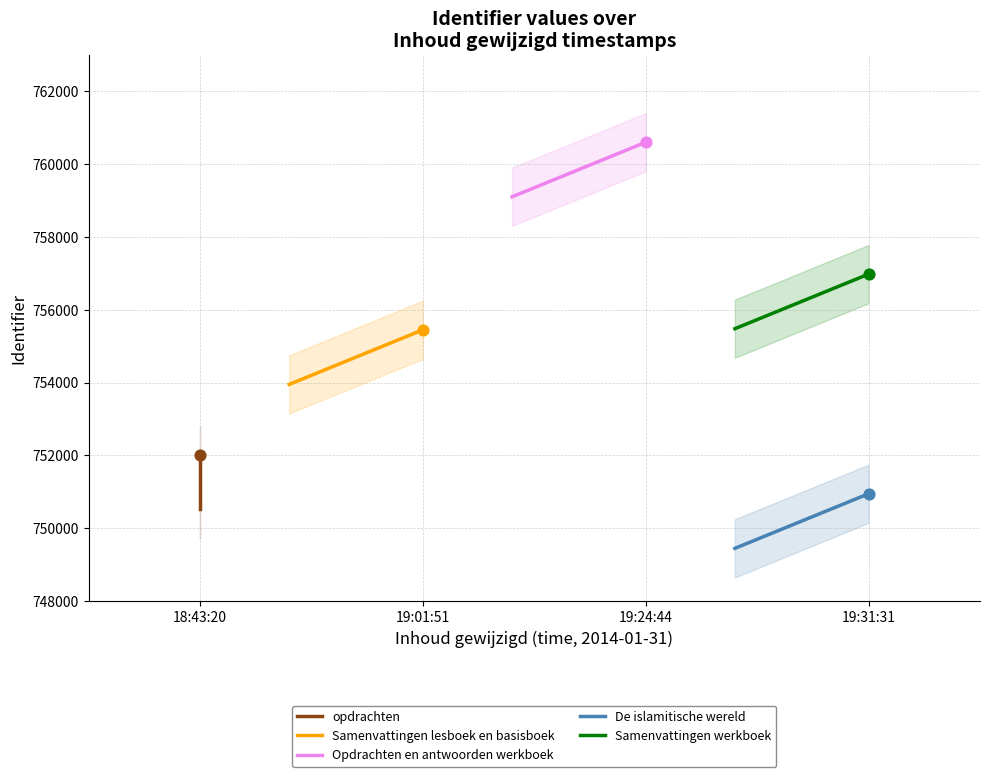

What are all the series names shown in the legend?

opdrachten, Samenvattingen lesboek en basisboek, Opdrachten en antwoorden werkboek, De islamitische wereld, Samenvattingen werkboek